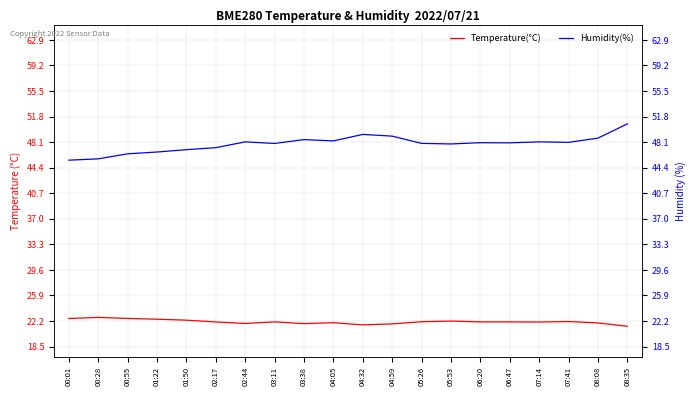

Read the Temperature(°C) value at 00:55.

22.6